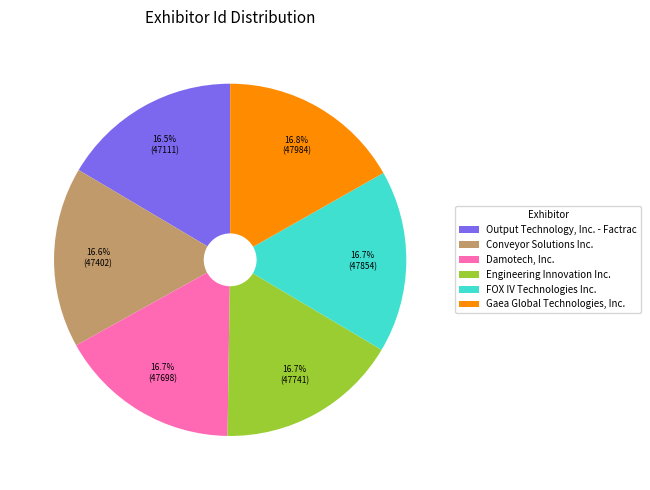

Do Engineering Innovation Inc. and Conveyor Solutions Inc. together represent more than half of the pie?

No